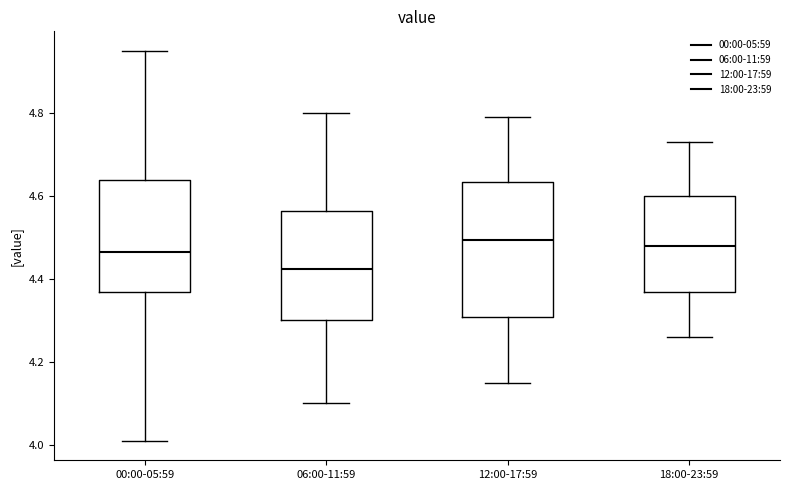

Reading left to right, read every box against the y-axis: the position of its median line, the range the box covers, and the ends of its whiskers. The values are not printed on the chart, so give them approximately, as read against the axis.

00:00-05:59: median 4.46, box 4.36 to 4.64, whiskers 4.02 to 4.96
06:00-11:59: median 4.42, box 4.30 to 4.56, whiskers 4.10 to 4.80
12:00-17:59: median 4.50, box 4.30 to 4.64, whiskers 4.16 to 4.80
18:00-23:59: median 4.48, box 4.36 to 4.60, whiskers 4.26 to 4.74